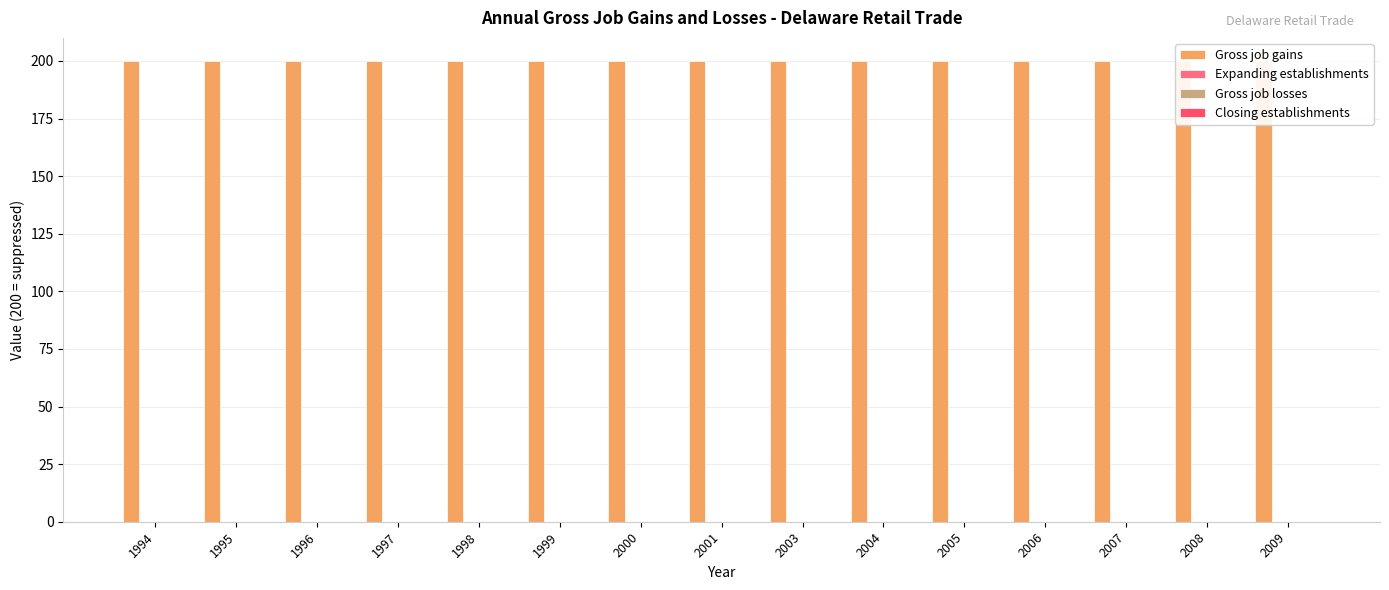

How many series are shown in this chart?

4